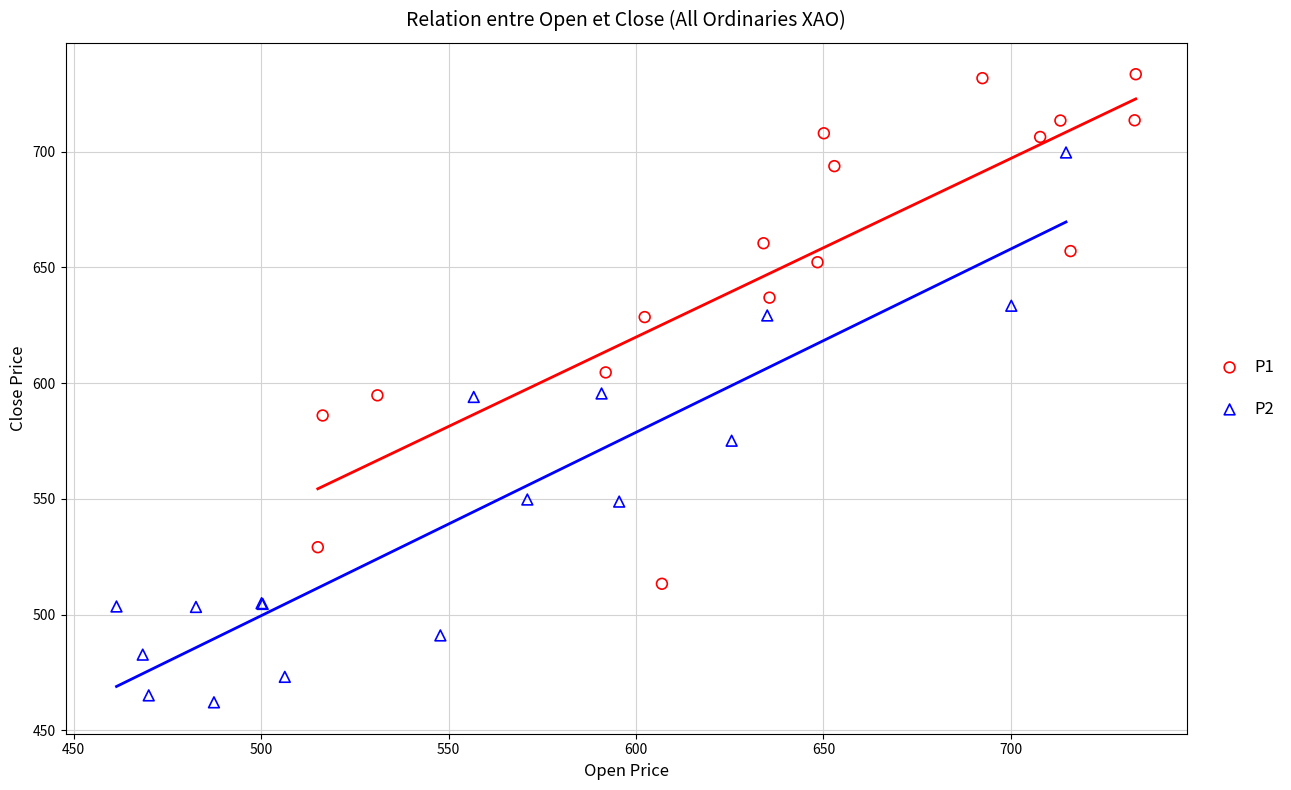

Which series reaches the minimum Y coordinate?

P2